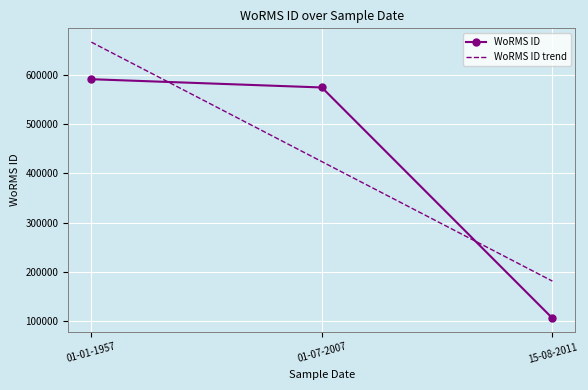

What is the sum of all values?

1270672